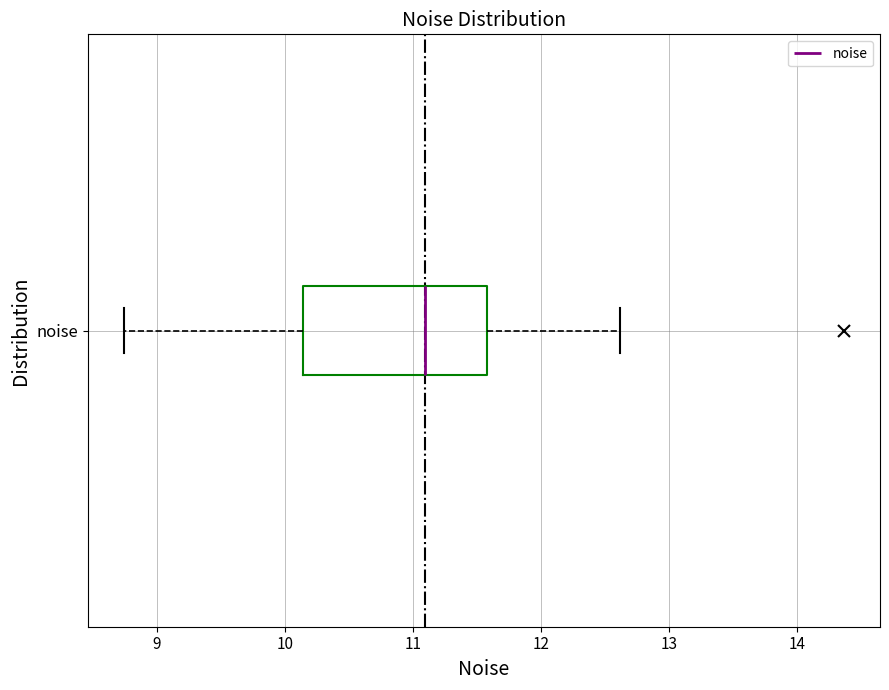

Where does the right whisker of the box for noise end on the x-axis? The values are not printed on the chart, so give them approximately, as read against the axis.

12.6